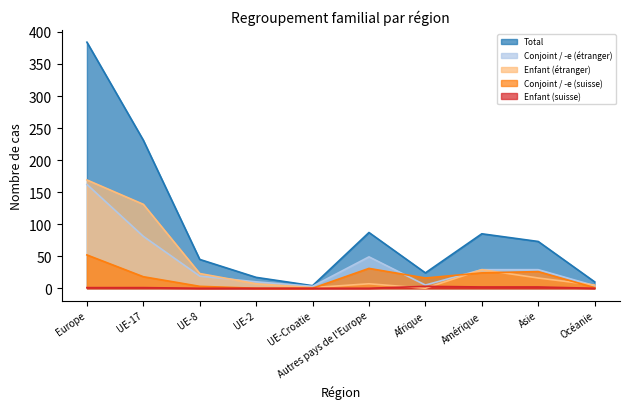

Is it true that Conjoint / -e (étranger) equals 262 at Europe?

False